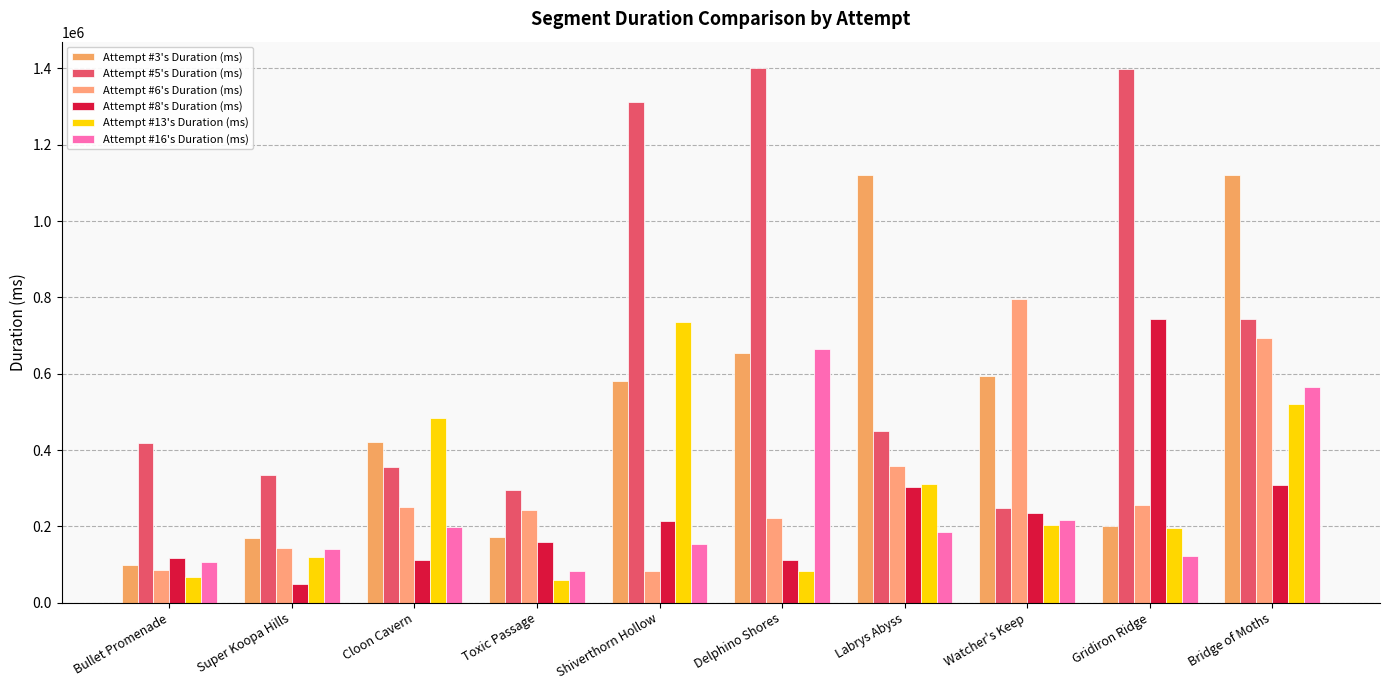

How many values in the Attempt #8's Duration (ms) series are below 213415?

5